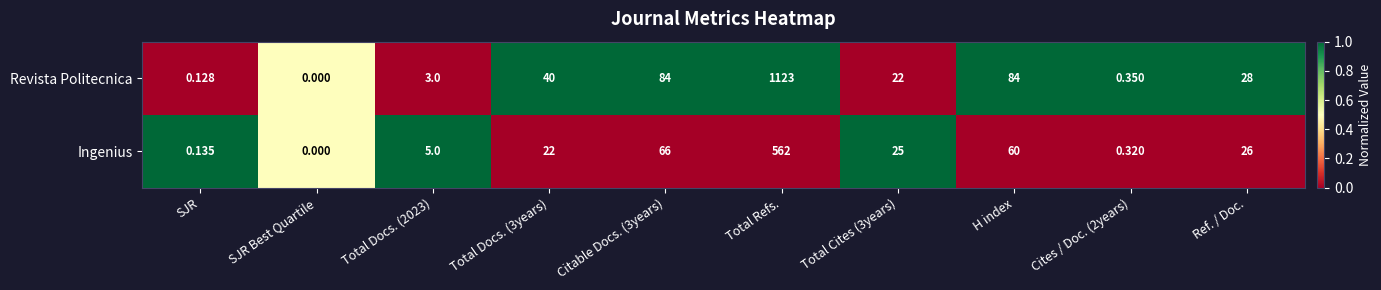

Which series has the largest total across all categories?

Revista Politecnica